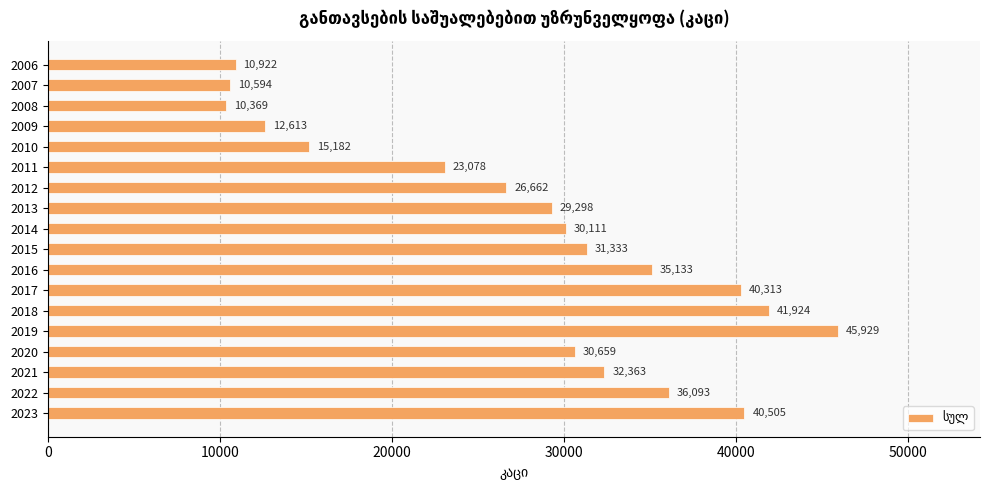

List the labels in order of value, largest first.

2019, 2018, 2023, 2017, 2022, 2016, 2021, 2015, 2020, 2014, 2013, 2012, 2011, 2010, 2009, 2006, 2007, 2008